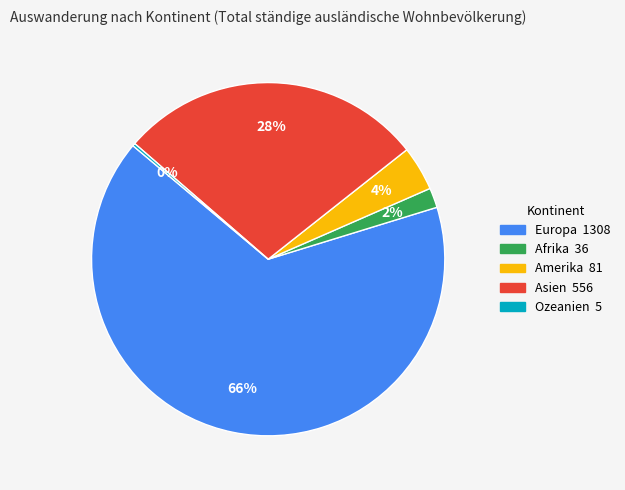

Which has a higher value, Europa or Asien?

Europa